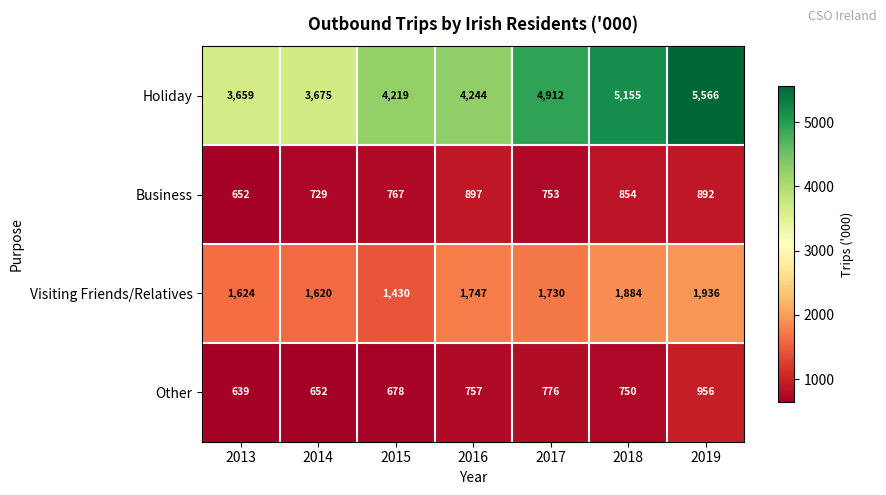

What is the difference between the Business values at 2016 and 2018?

43